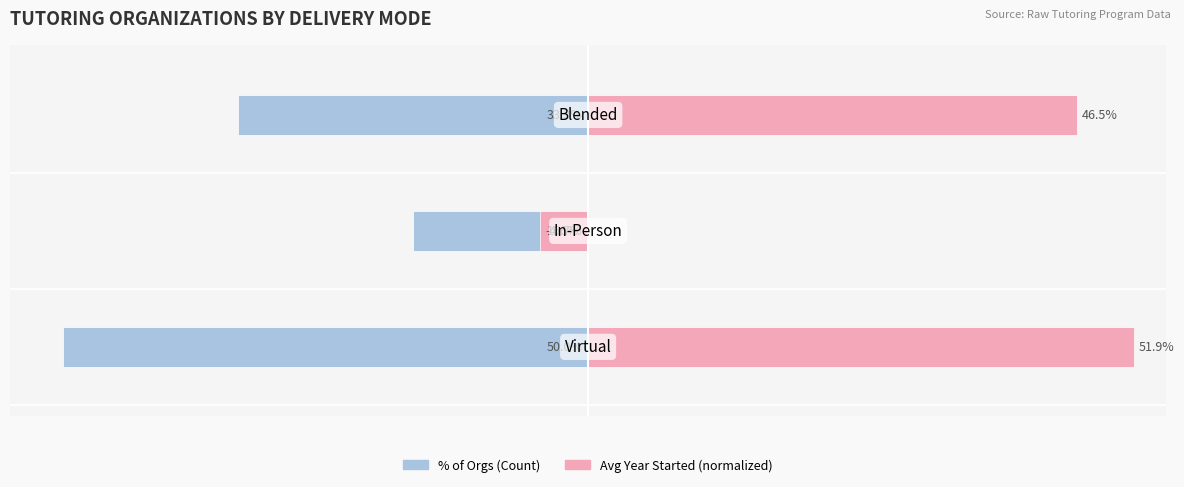

What is the lowest value of the Count (left) series?

-50.0